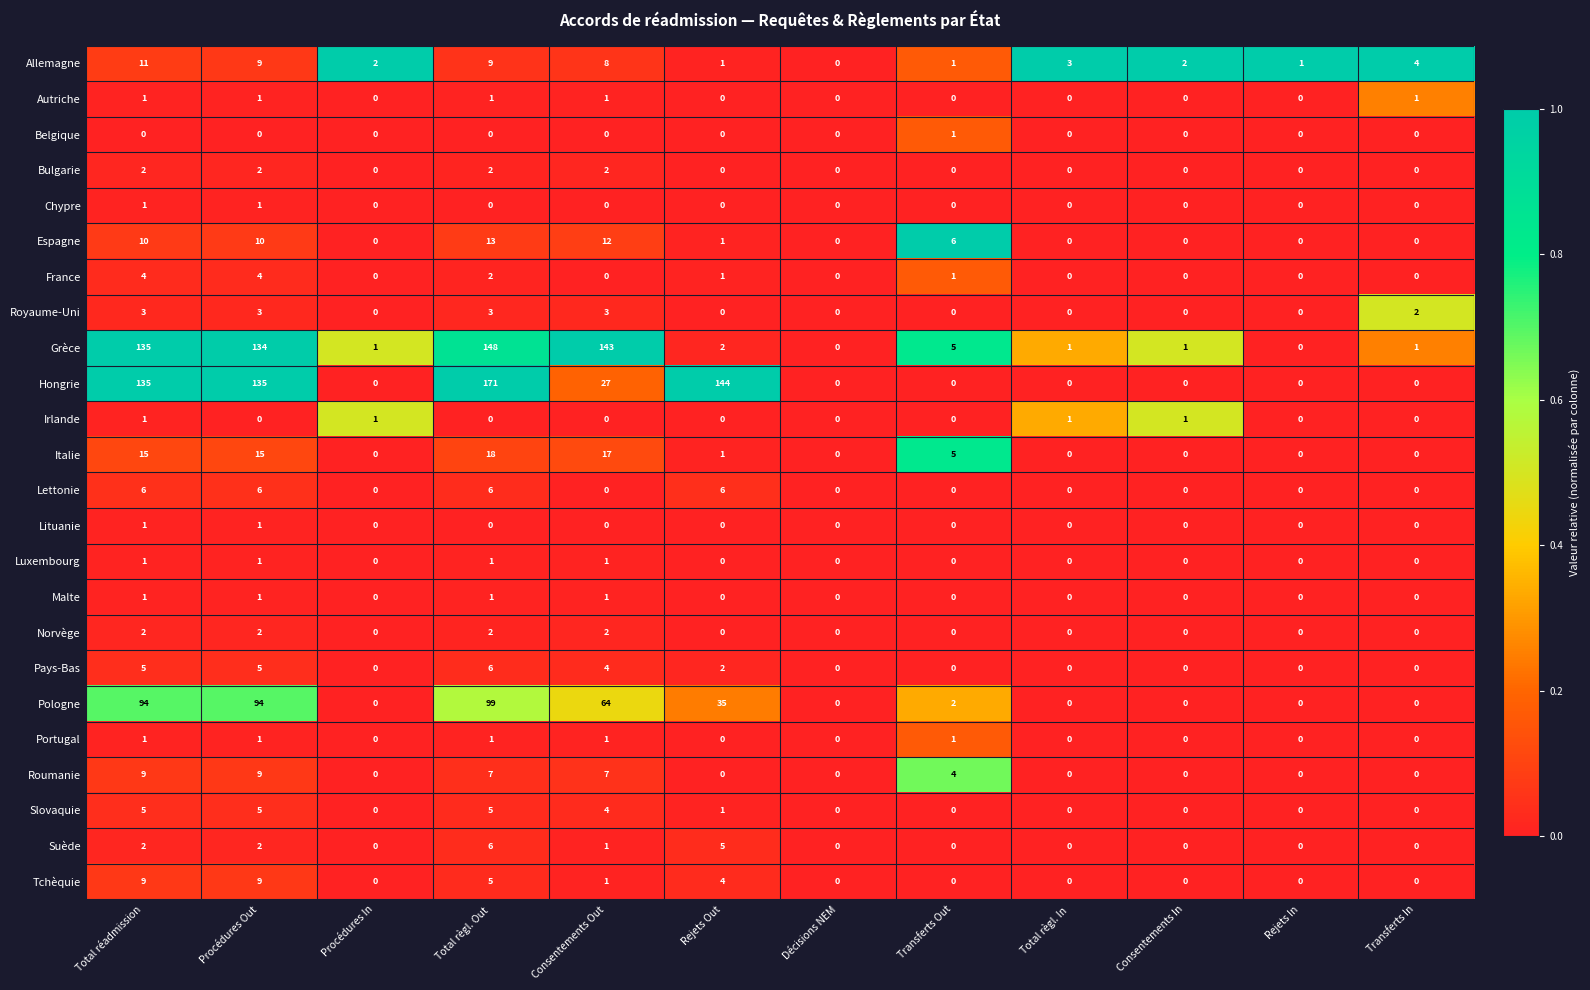

Is it true that Norvège equals 0 at Total règl. In?

True